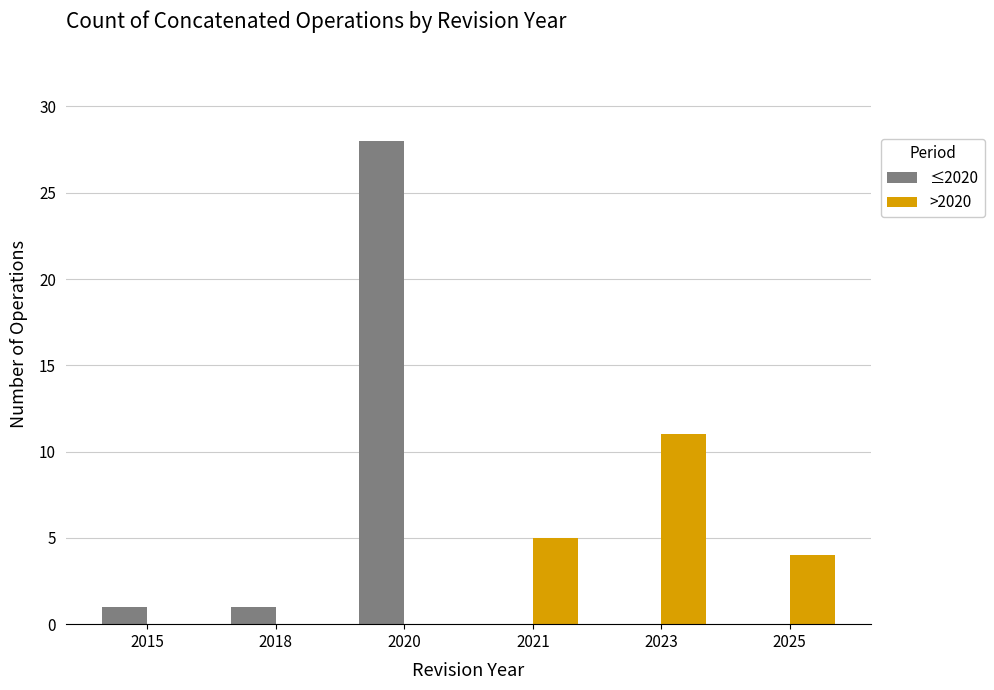

What are all the series names shown in the legend?

≤2020, >2020